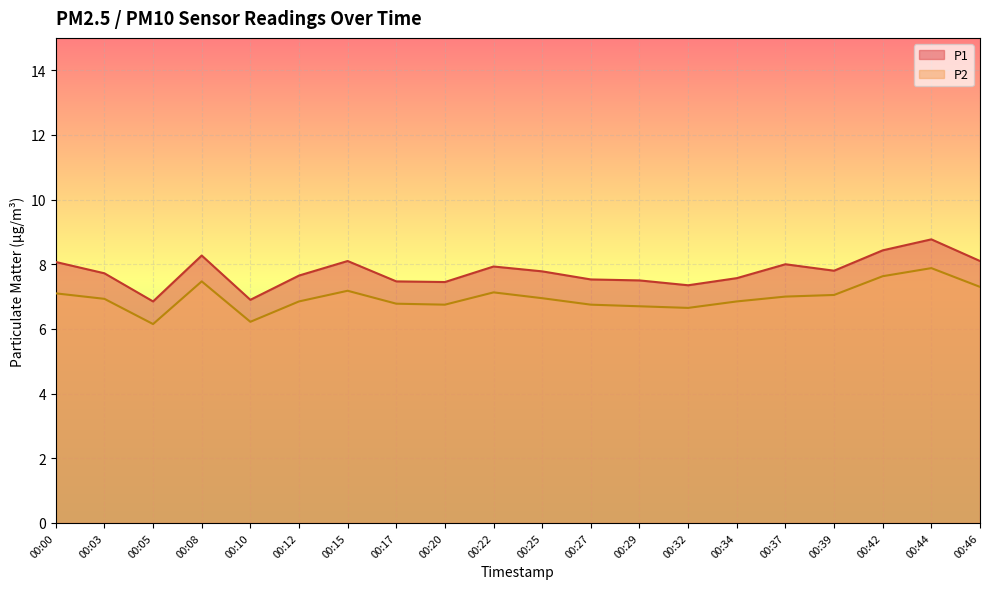

How many lines are shown in the chart?

2